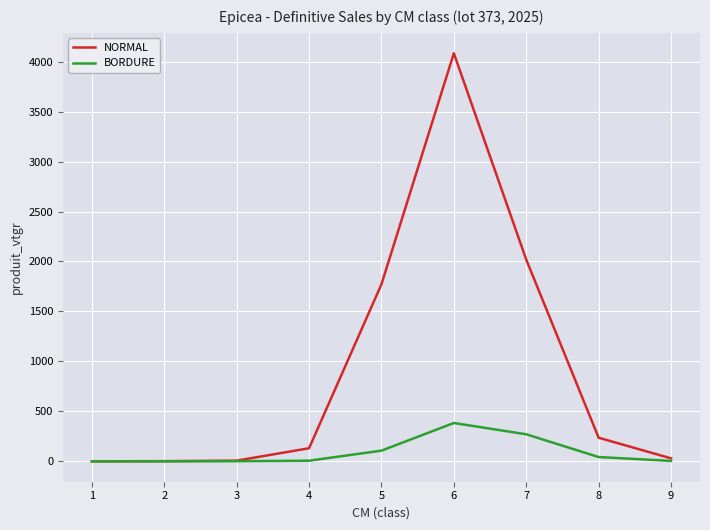

Where is NORMAL nearest to the value 2041?

7